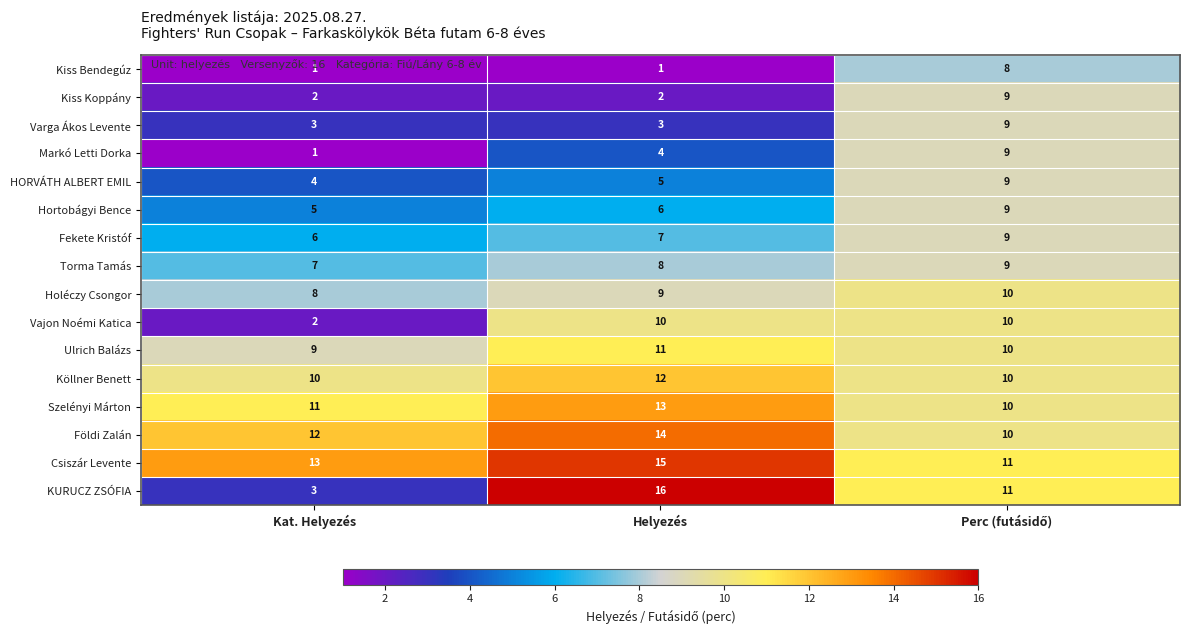

What is the greatest value displayed?

16